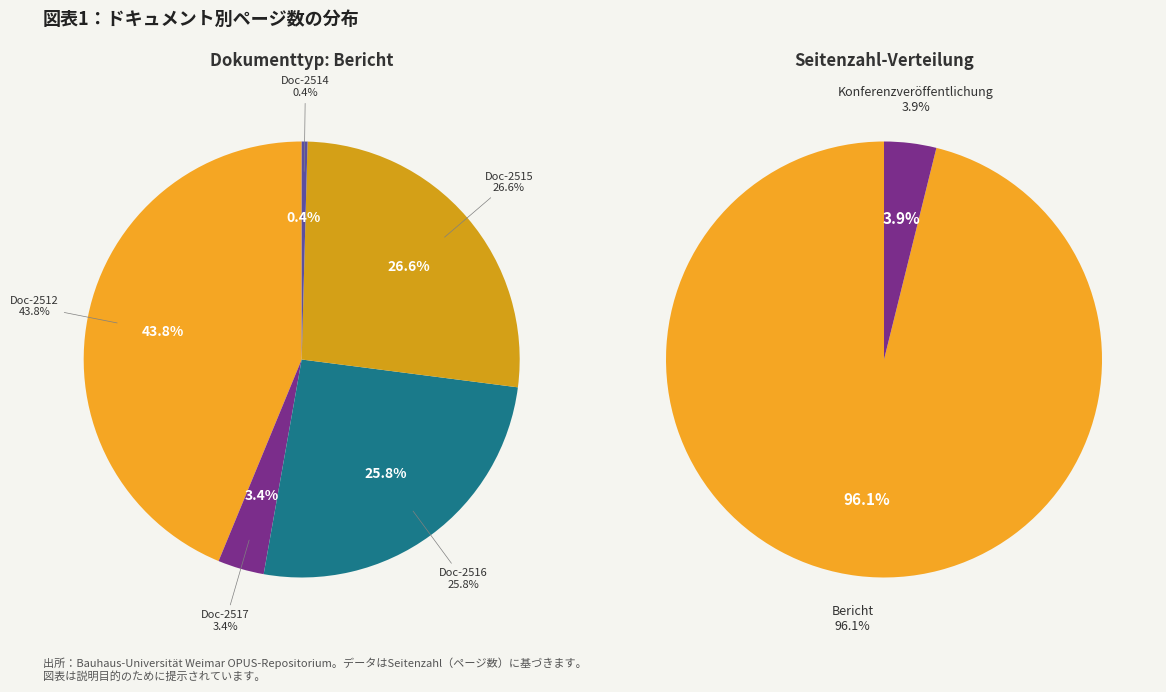

True or false: OPUS4-2517 accounts for 1% of the total.

False